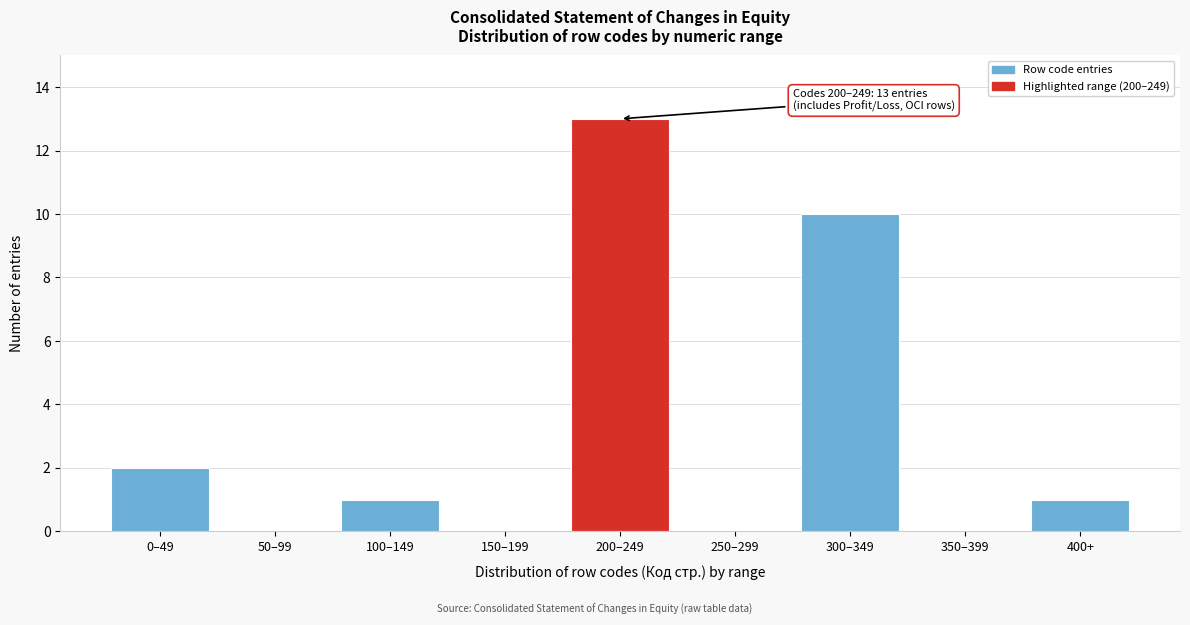

Reading right to left, transcribe all the data shown in this chart.

400+=1	350–399=0	300–349=10	250–299=0	200–249=13	150–199=0	100–149=1	50–99=0	0–49=2